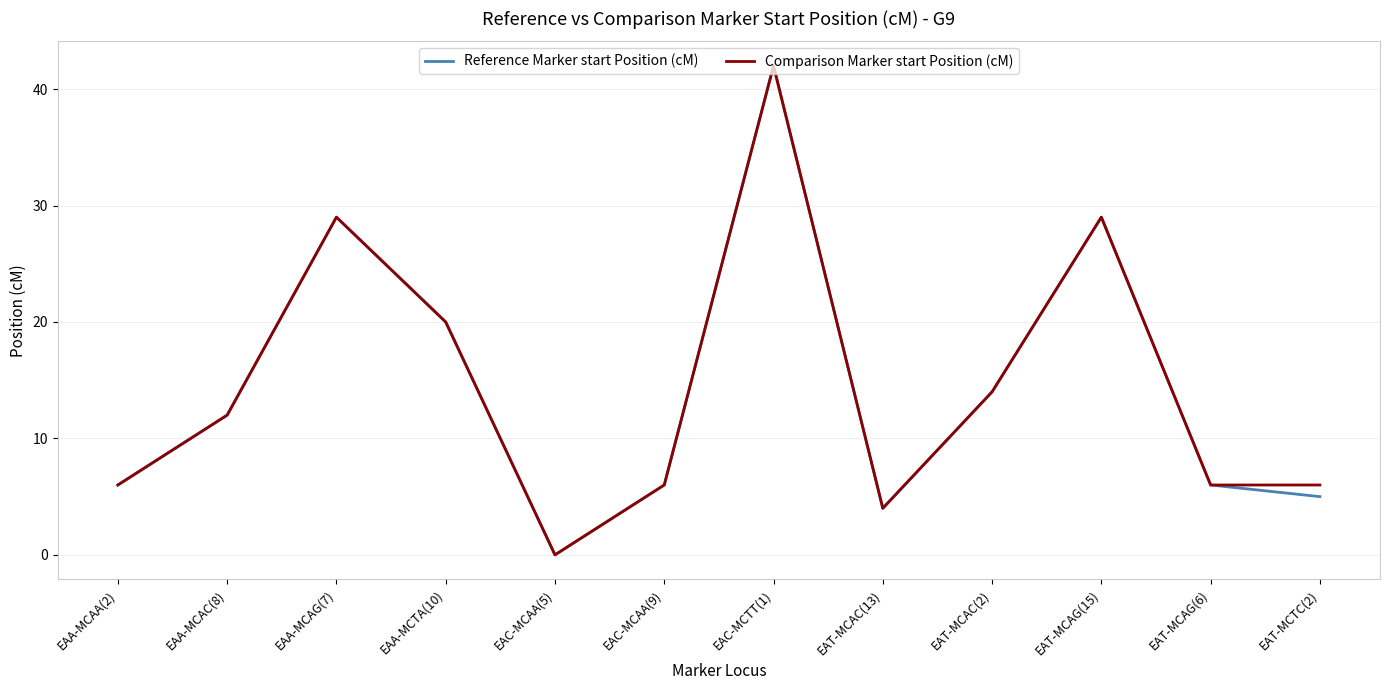

Reading left to right, what are all the values shown in this chart?

Reference Marker start Position (cM): EAA-MCAA(2)=6	EAA-MCAC(8)=12	EAA-MCAG(7)=29	EAA-MCTA(10)=20	EAC-MCAA(5)=0	EAC-MCAA(9)=6	EAC-MCTT(1)=42	EAT-MCAC(13)=4	EAT-MCAC(2)=14	EAT-MCAG(15)=29	EAT-MCAG(6)=6	EAT-MCTC(2)=5
Comparison Marker start Position (cM): EAA-MCAA(2)=6	EAA-MCAC(8)=12	EAA-MCAG(7)=29	EAA-MCTA(10)=20	EAC-MCAA(5)=0	EAC-MCAA(9)=6	EAC-MCTT(1)=42	EAT-MCAC(13)=4	EAT-MCAC(2)=14	EAT-MCAG(15)=29	EAT-MCAG(6)=6	EAT-MCTC(2)=6